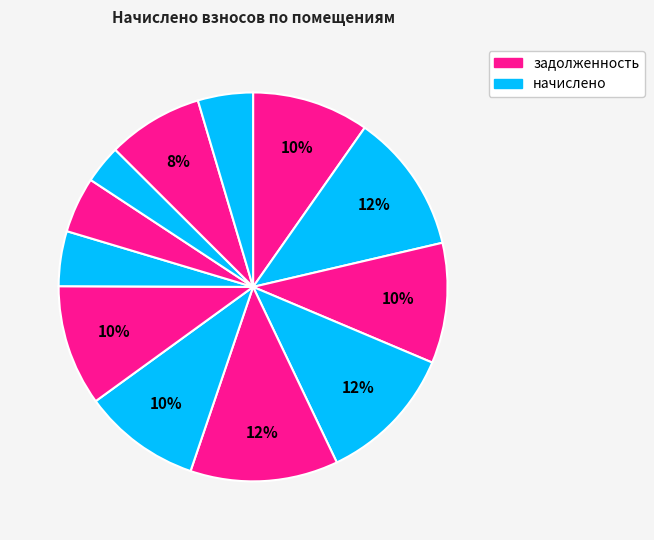

How many segments does this pie chart have?

12